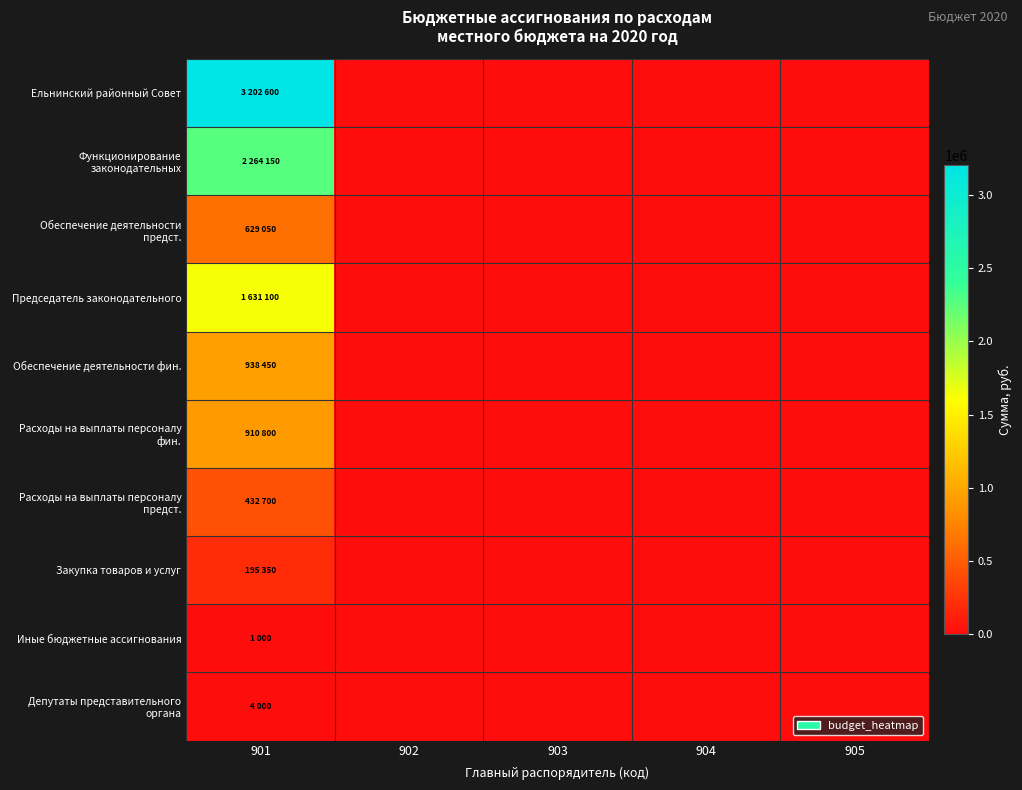

Which series has the widest spread of values?

Ельнинский районный Совет